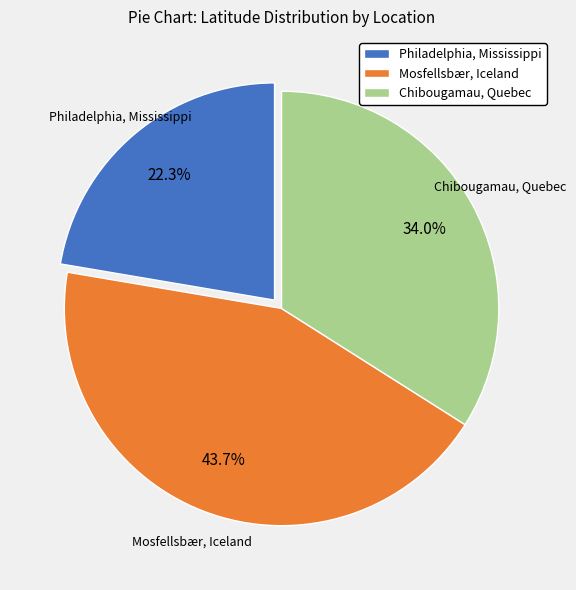

To the nearest percent, what portion does Mosfellsbær, Iceland represent?

44%